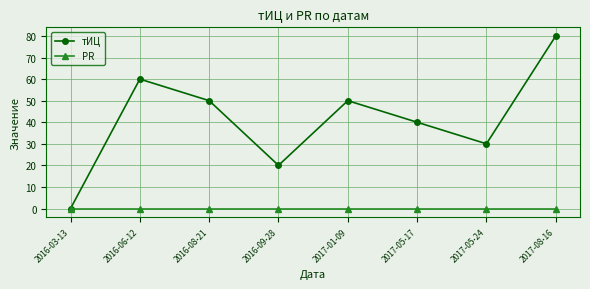

How many interior local valleys does the тИЦ series have?

2